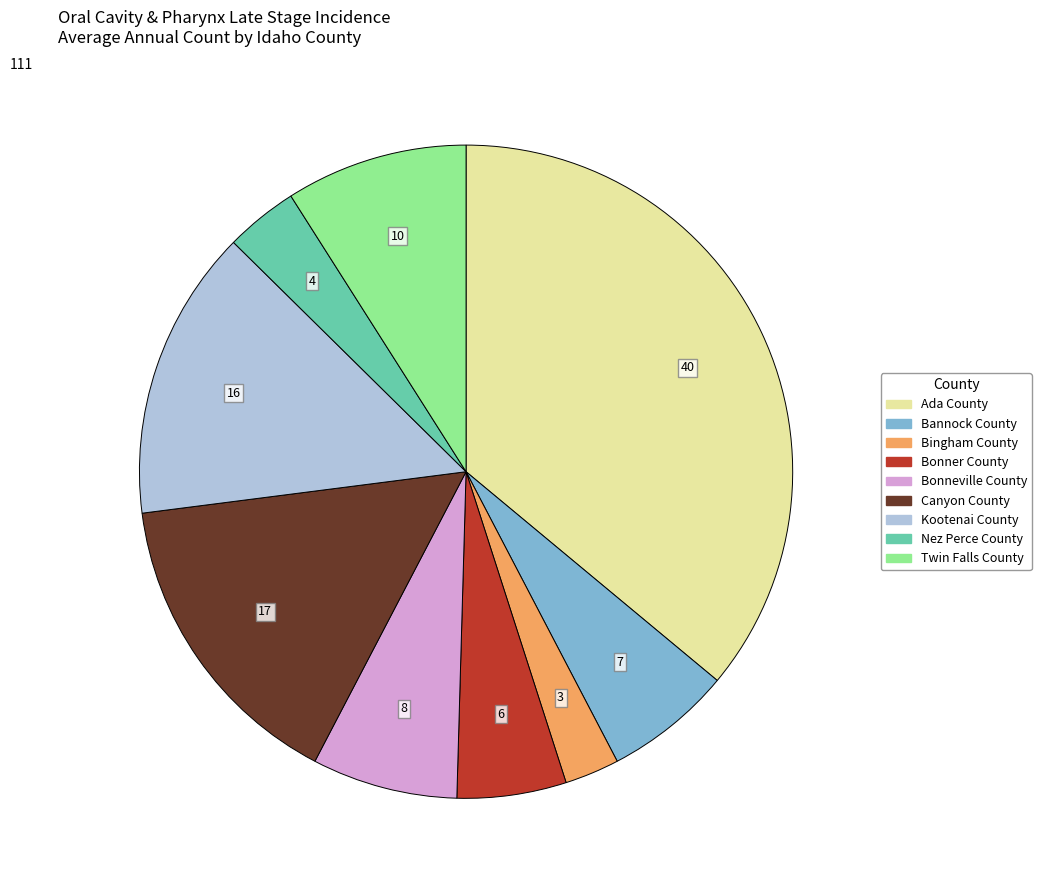

Which category has the smallest portion of the pie?

Bingham County